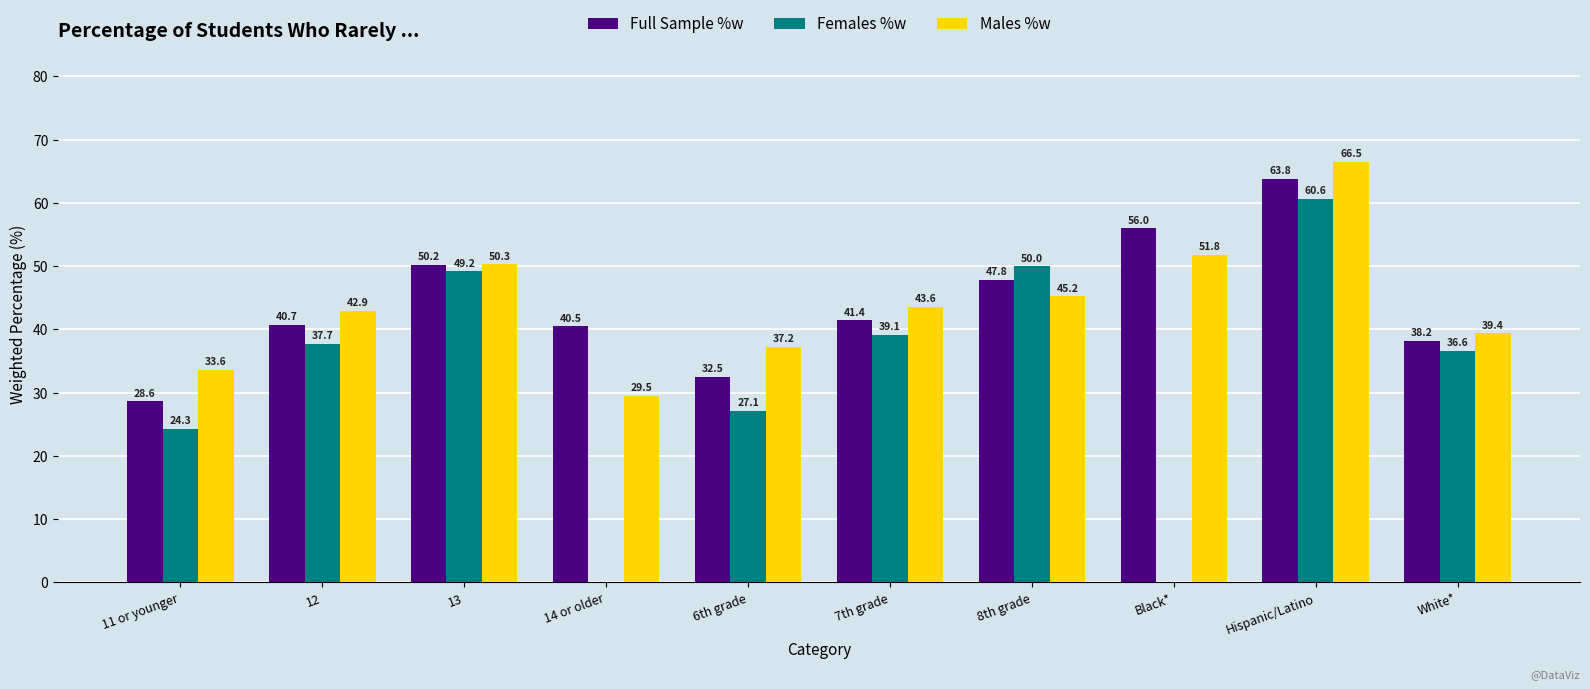

At which category is the sum across all series the highest?

Hispanic/Latino